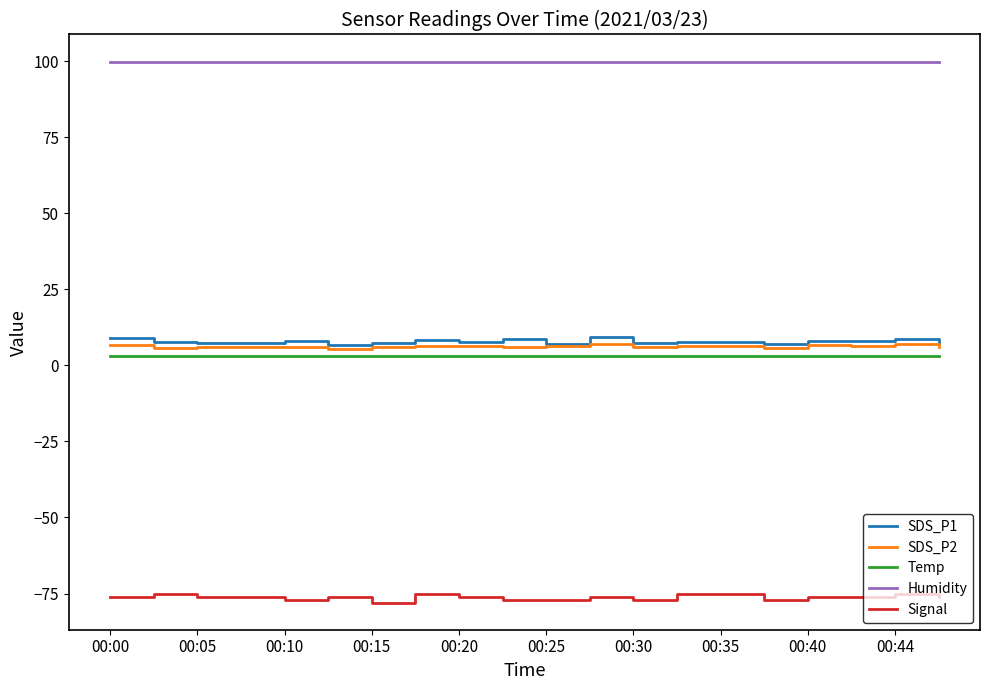

Which series has the largest total across all categories?

Humidity